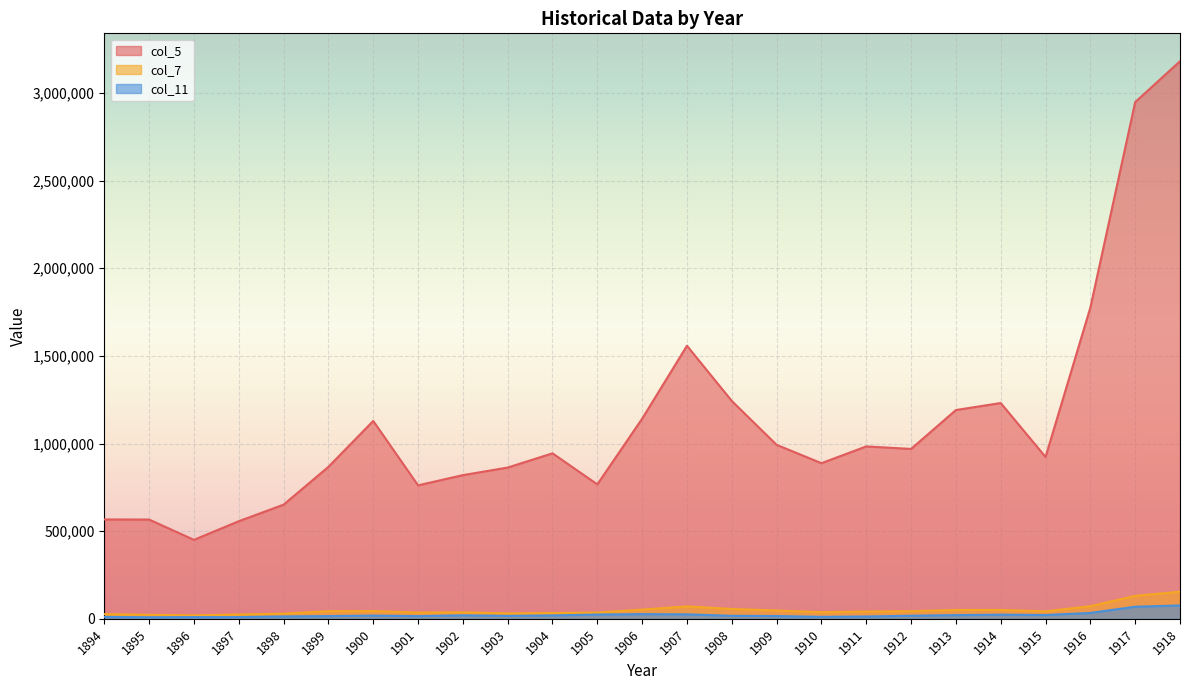

What is the sum of the col_7 values at 1904 and 1916?

105054